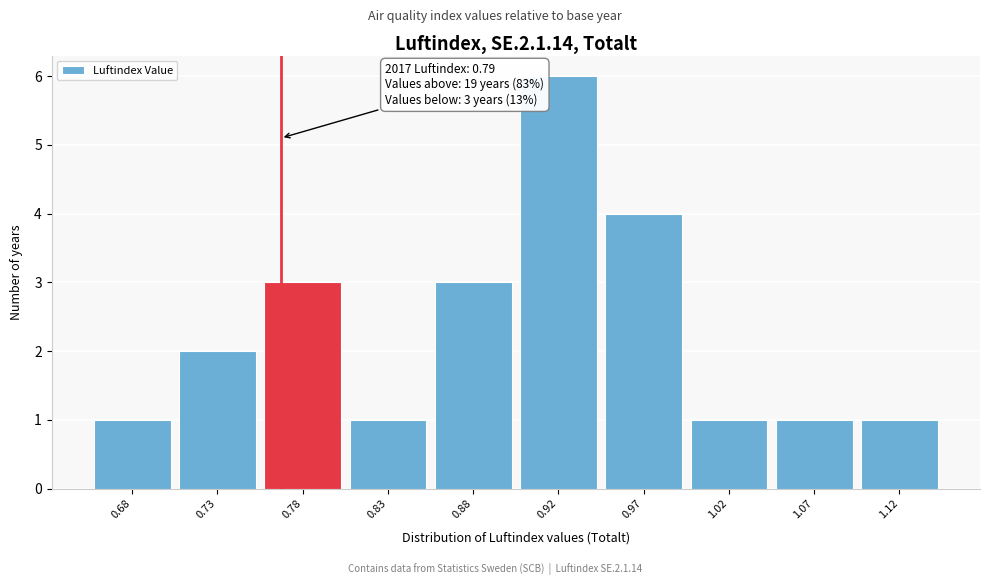

Reading left to right, transcribe all the data shown in this chart.

1	2	3	1	3	6	4	1	1	1